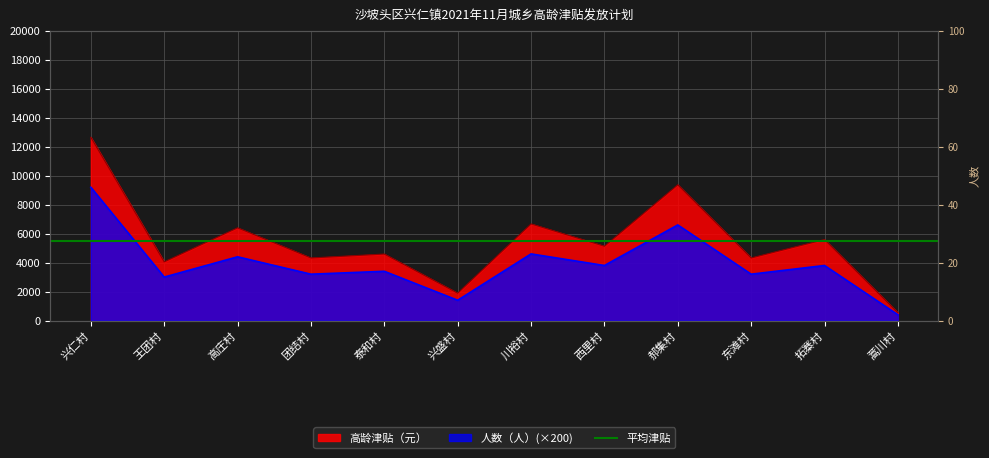

What is the average value of the 人数（人） series?

3917